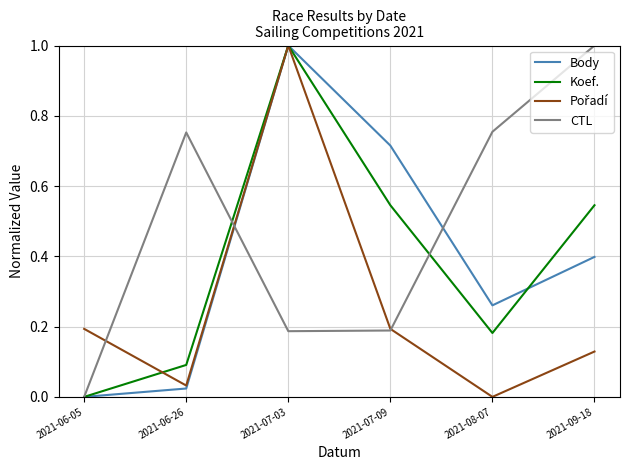

What is the spread (max minus min) of values at 2021-09-18?

0.9